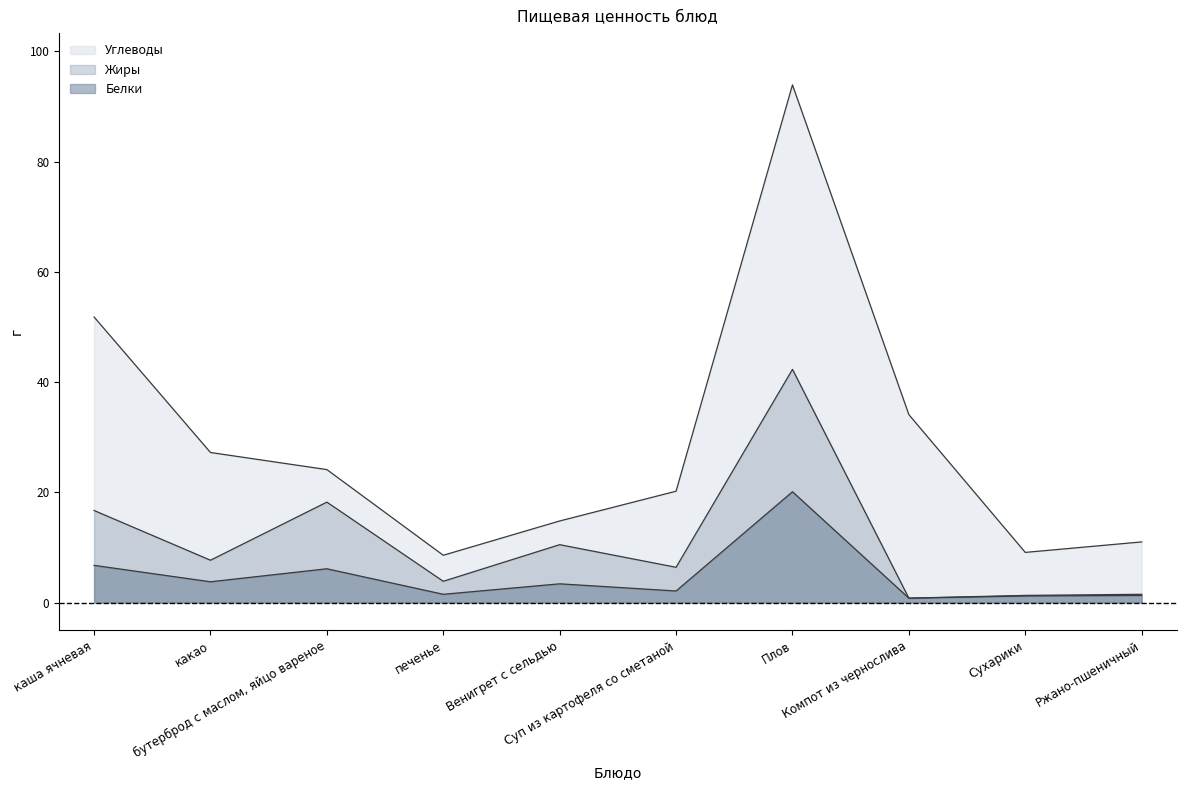

True or false: Жиры and Белки cross at least once.

False